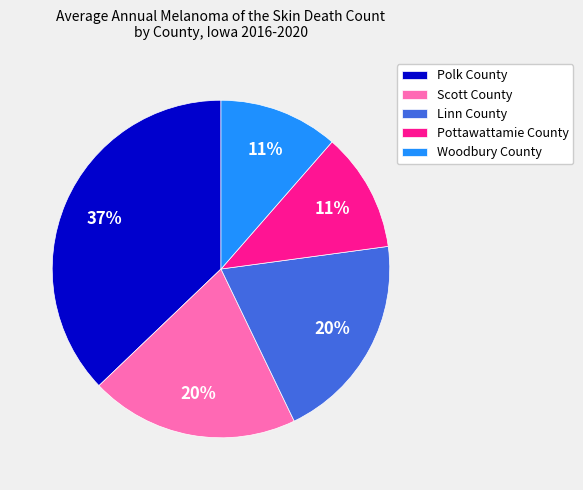

Is the sum of Scott County and Linn County greater than half?

No